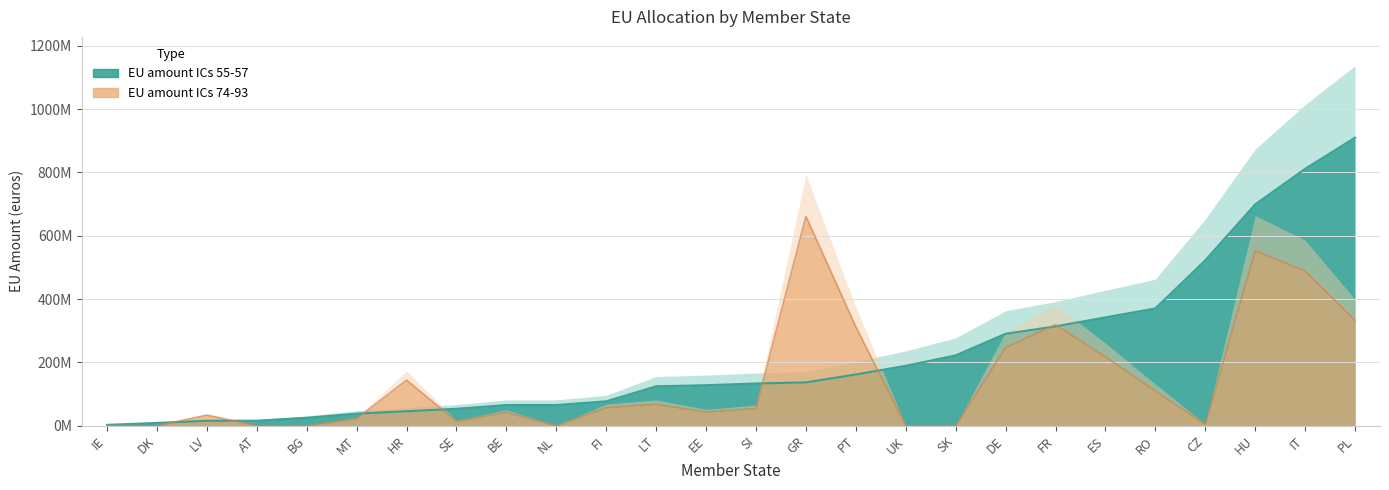

Reading left to right, extract all data points from this chart.

EU amount ICs 55-57: IE=2461639	DK=8631738	LV=15393957	AT=15572726	BG=24735574	MT=37809966	HR=45476477	SE=53252908	BE=65039138	NL=65117512	FI=76785819	LT=124267566	EE=127732249	SI=133148896	GR=136661758	PT=161707829	UK=189028604	SK=222024250	DE=290280625	FR=313696017	ES=342220612	RO=370308011	CZ=522415042	HU=699131516	IT=811628037	PL=910012481
EU amount ICs 74-93: IE=0	DK=0	LV=32837020	AT=0	BG=0	MT=21648116	HR=143845299	SE=13574612	BE=41671296	NL=0	FI=56739827	LT=67744039	EE=42819202	SI=54179653	GR=661540036	PT=312245490	UK=0	SK=0	DE=246841330	FR=319132152	ES=217269447	RO=109342449	CZ=4403250	HU=553171477	IT=488572909	PL=332655030